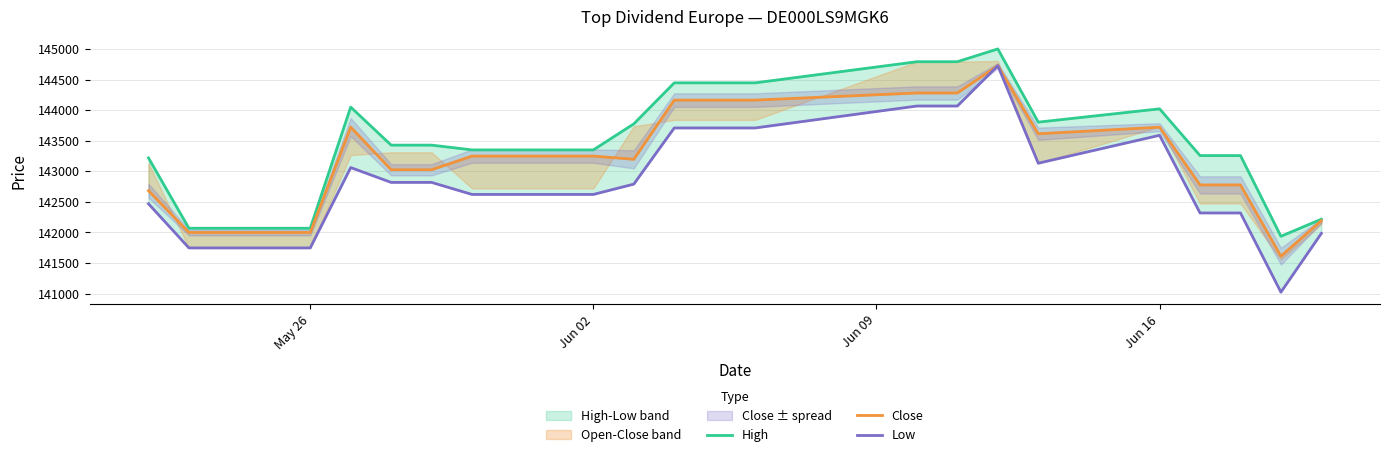

Which series has the widest spread of values?

Low